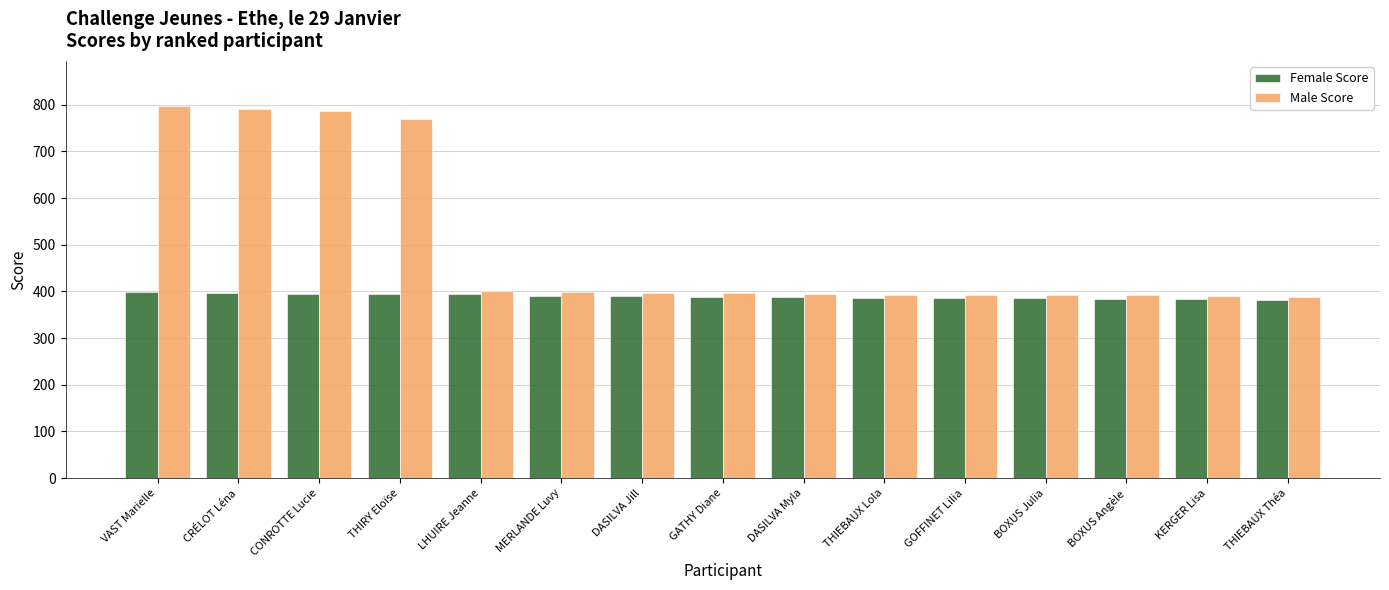

Is the value of Female Score at THIEBAUX Lola greater than the value of Male Score at DASILVA Jill?

No